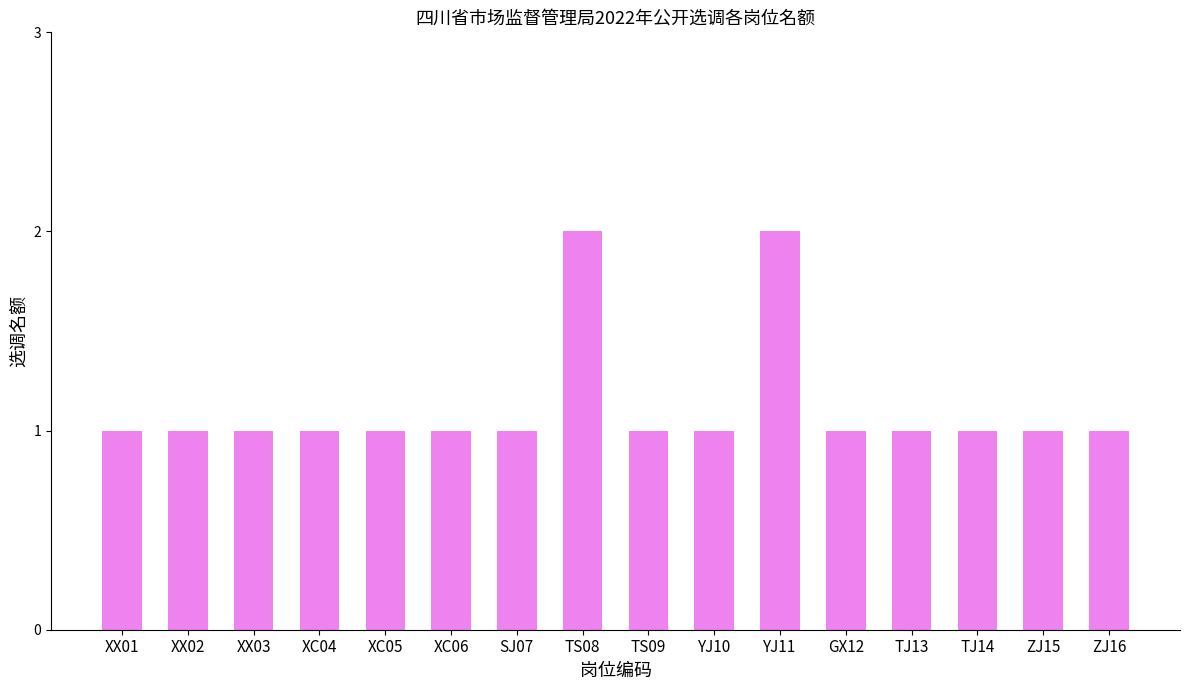

The value at YJ11 is 2. True or false?

True